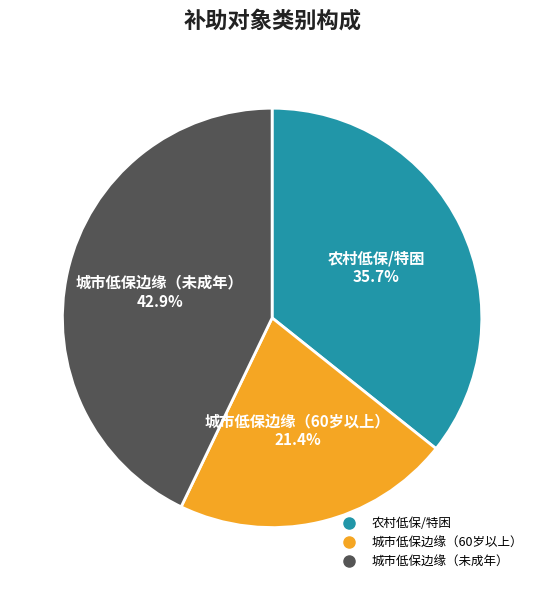

Count the number of slices in the pie.

3